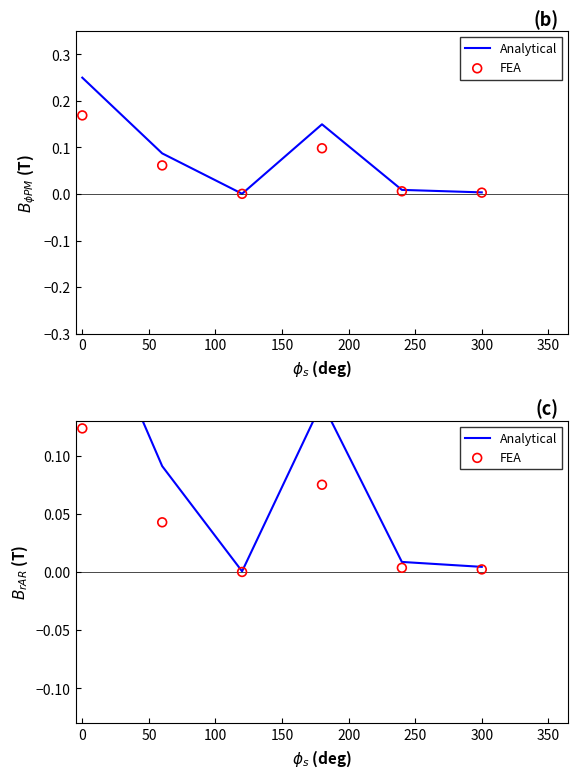

Which series reaches the maximum Y coordinate?

Analytical